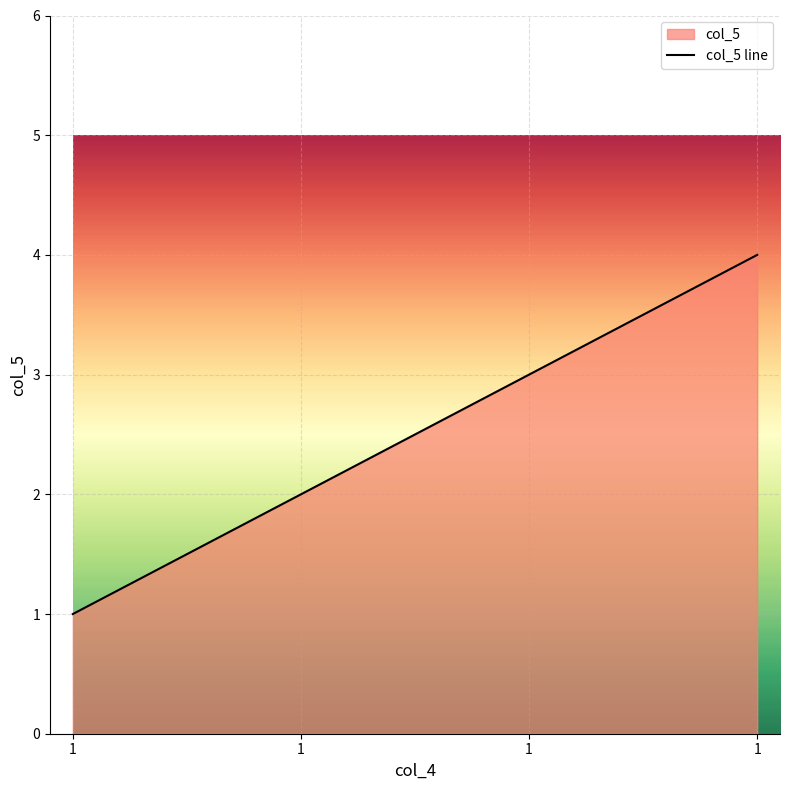

What is the change in value from 1 to 1?

+2